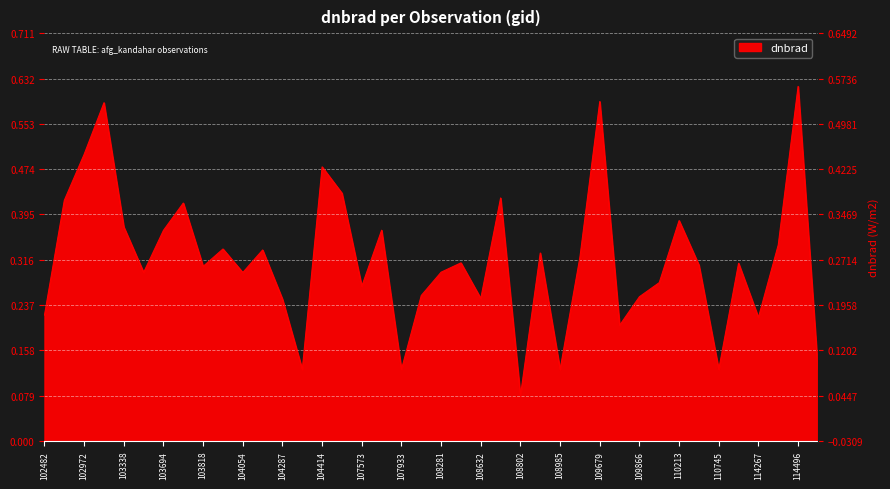

What is the label of the 24th point from the left?

108645